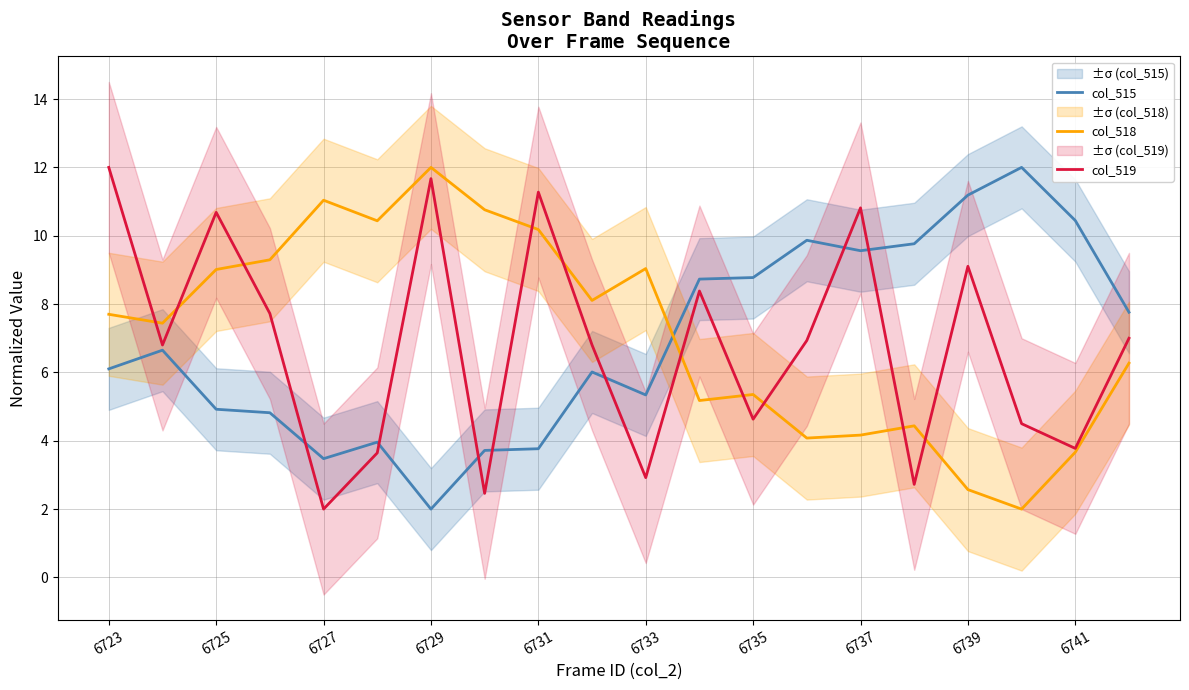

Which category has the highest value in the col_519 series?

6723